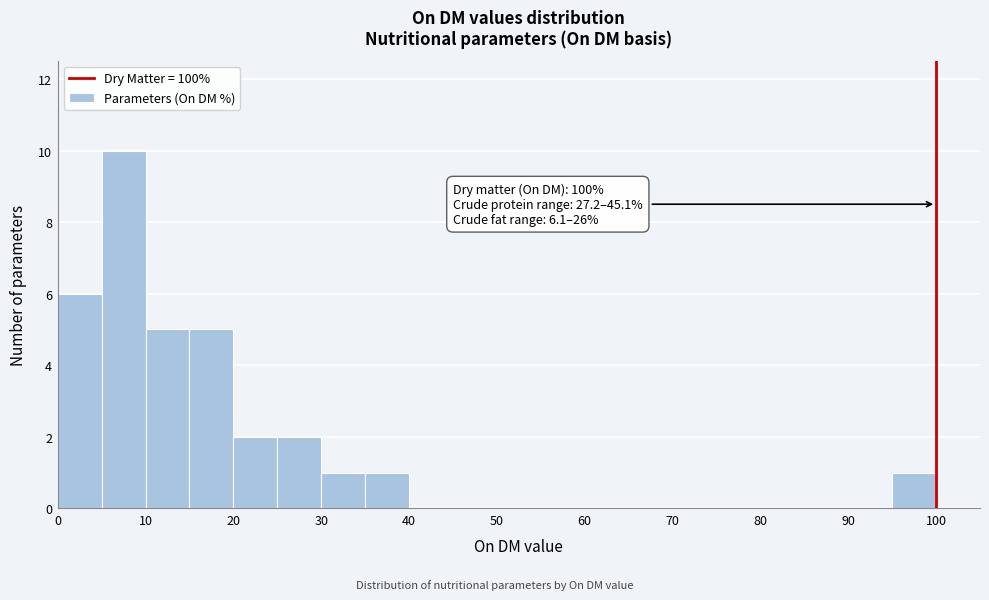

Which range on the x-axis has the tallest bar?

5 to 10